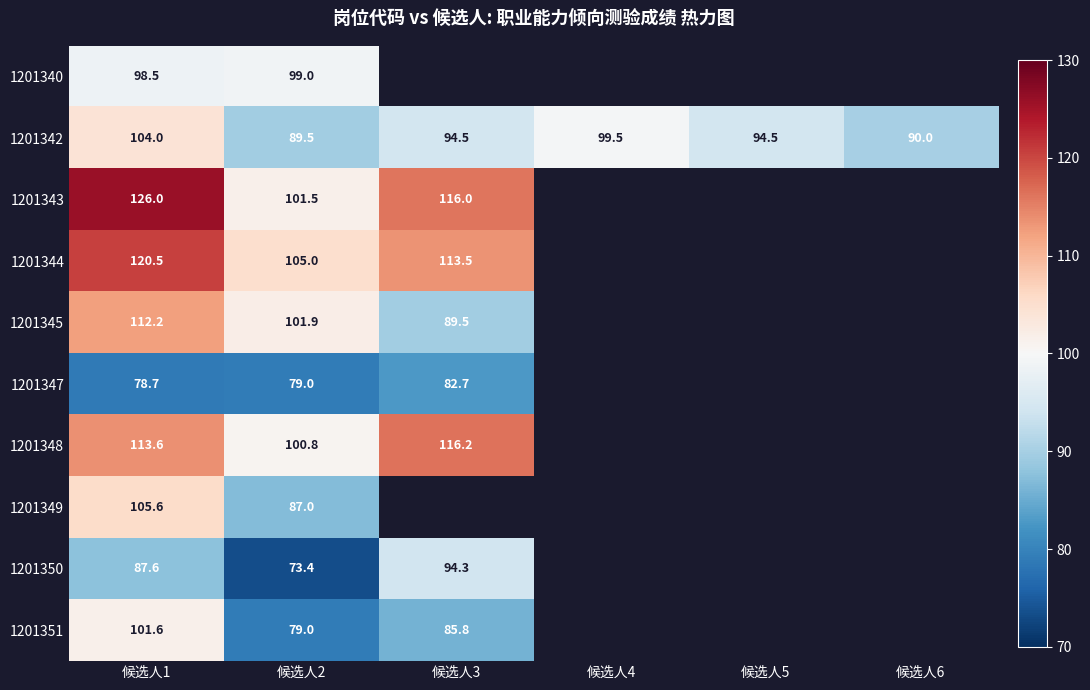

Is the value of 1201342 at 候选人5 greater than the value of 1201349 at 候选人1?

No